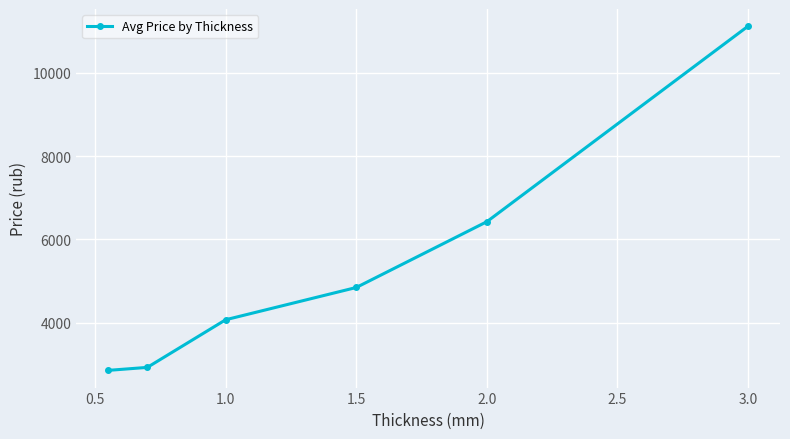

True or false: the data has more than 0 interior local peaks.

False